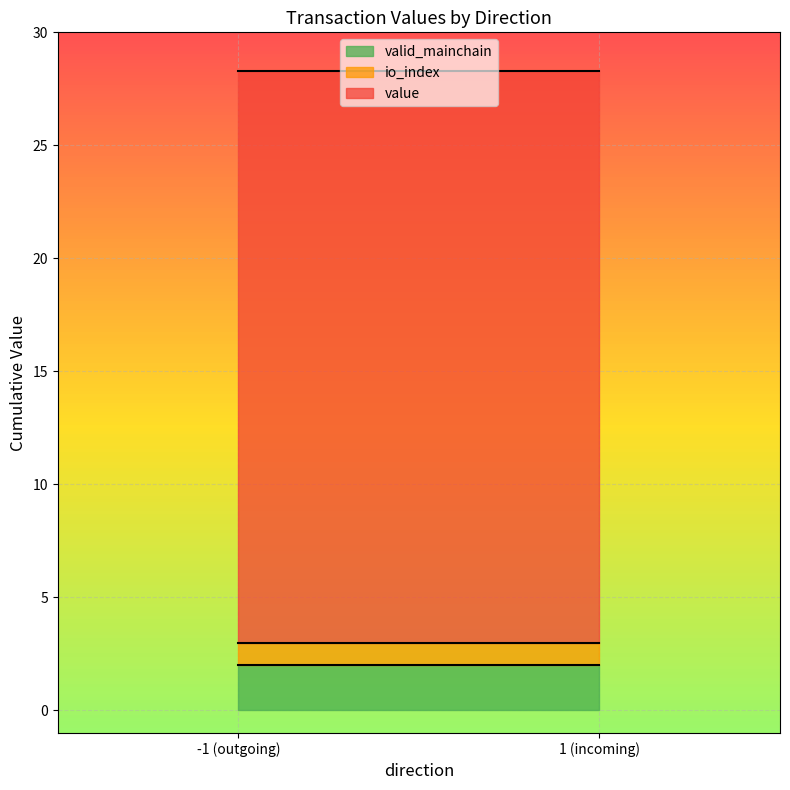

What is the total value across all series at -1 (outgoing)?

28.3